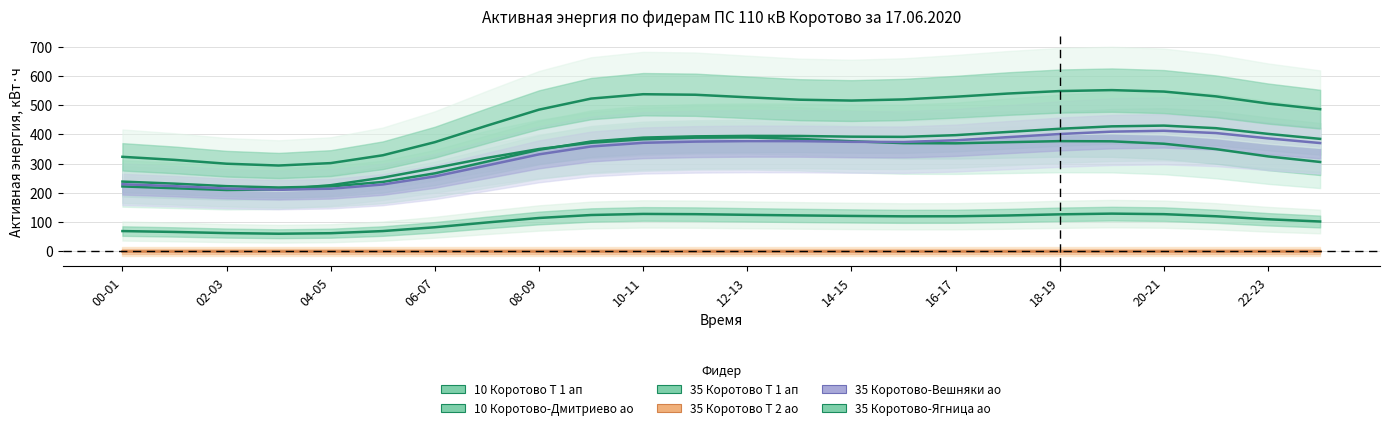

True or false: 35 Коротово-Ягница ао and 10 Коротово-Дмитриево ао intersect in this chart.

False